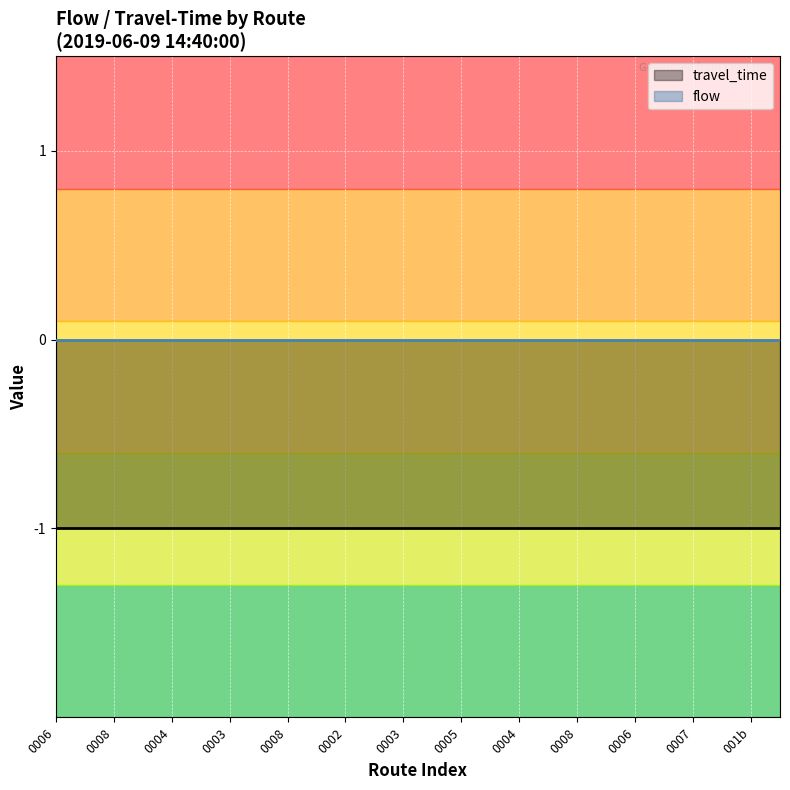

Reading left to right, what are all the values shown in this chart?

travel_time: -1	-1	-1	-1	-1	-1	-1	-1	-1	-1	-1	-1	-1	-1	-1	-1	-1	-1	-1	-1	-1	-1	-1	-1	-1	-1
flow: 0	0	0	0	0	0	0	0	0	0	0	0	0	0	0	0	0	0	0	0	0	0	0	0	0	0